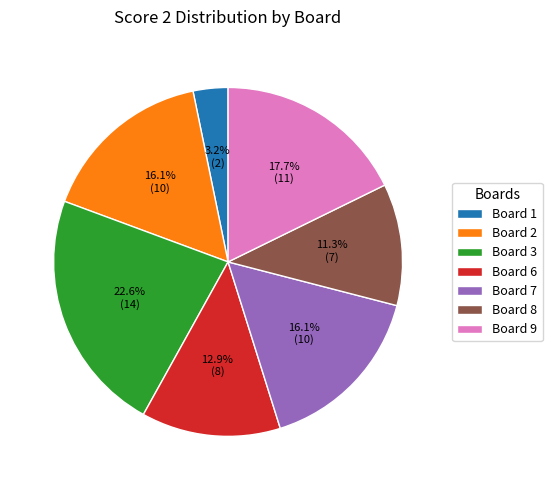

To the nearest percent, what percentage of the pie is Board 7?

16%